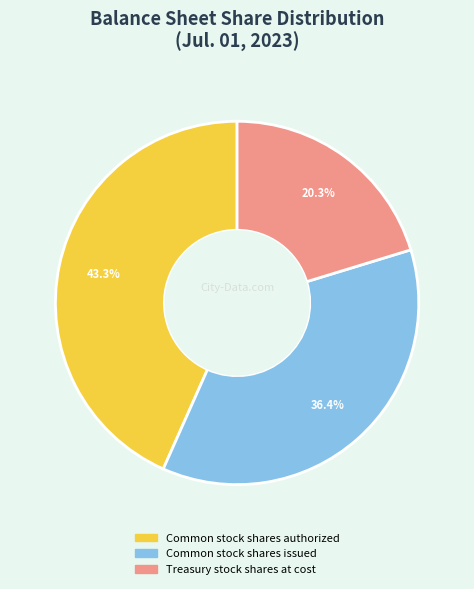

What is the ratio of the value at Common stock shares issued to the value at Treasury stock shares at cost?

1.8